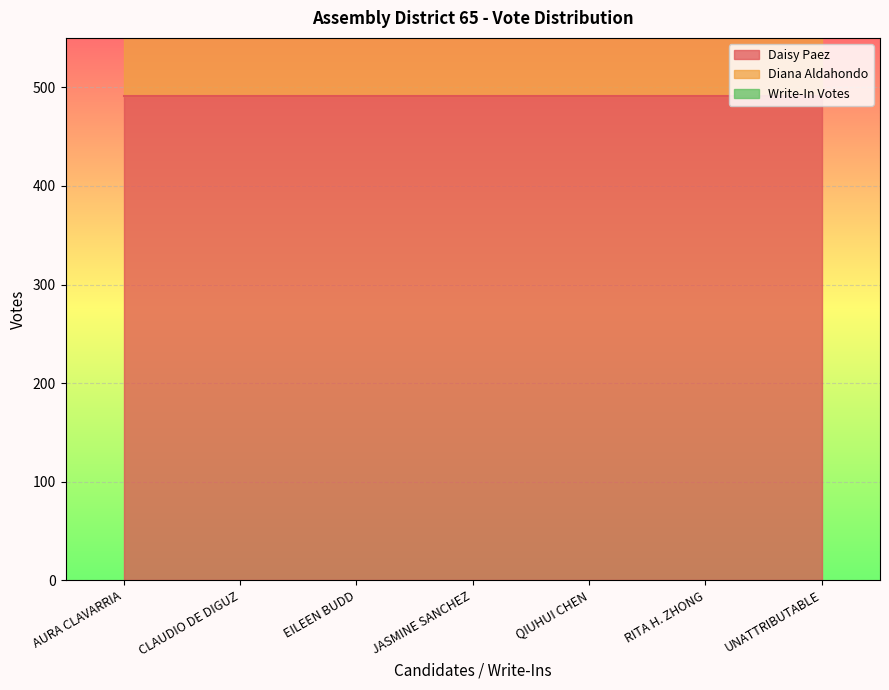

Which label corresponds to the largest value in the chart?

AURA CLAVARRIA